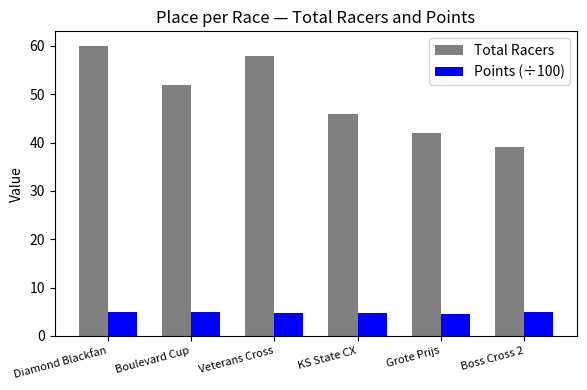

What is the difference between the maximum and second lowest values in the Total Racers series?

18.0